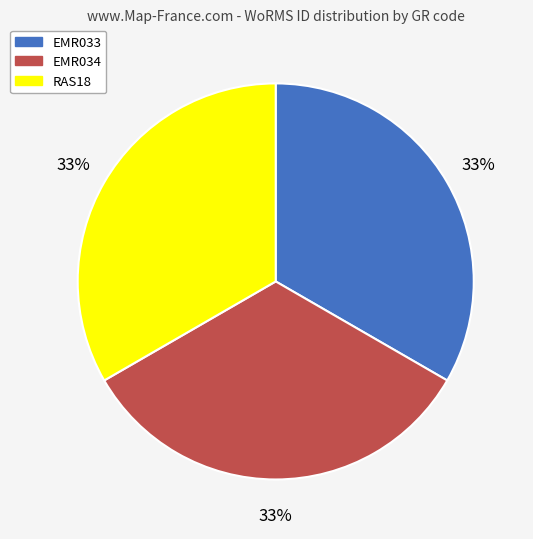

Count the number of slices in the pie.

3